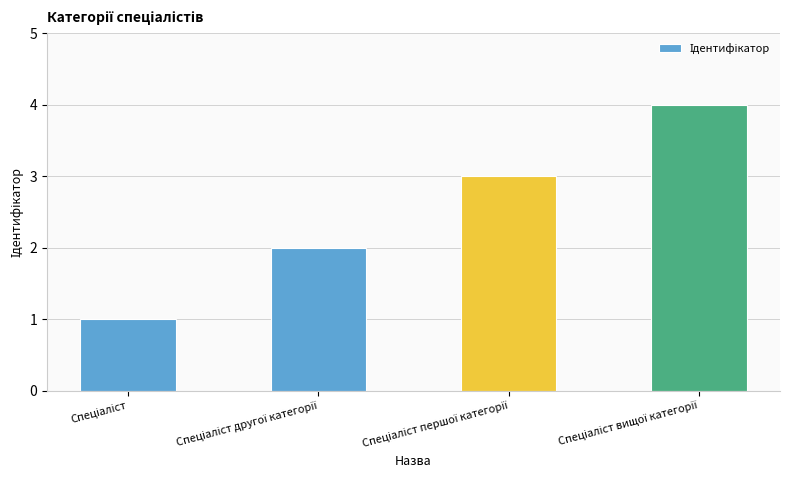

What is the difference between the maximum and minimum values?

3